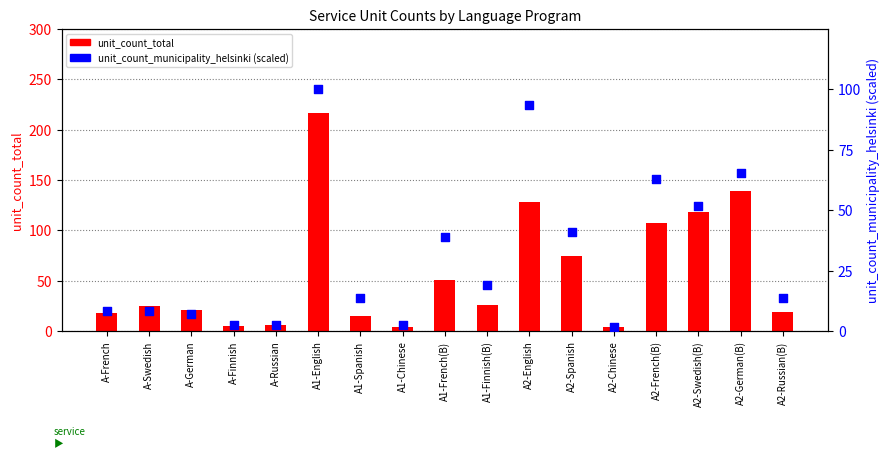

What are all the series names shown in the legend?

unit_count_total, unit_count_municipality_helsinki